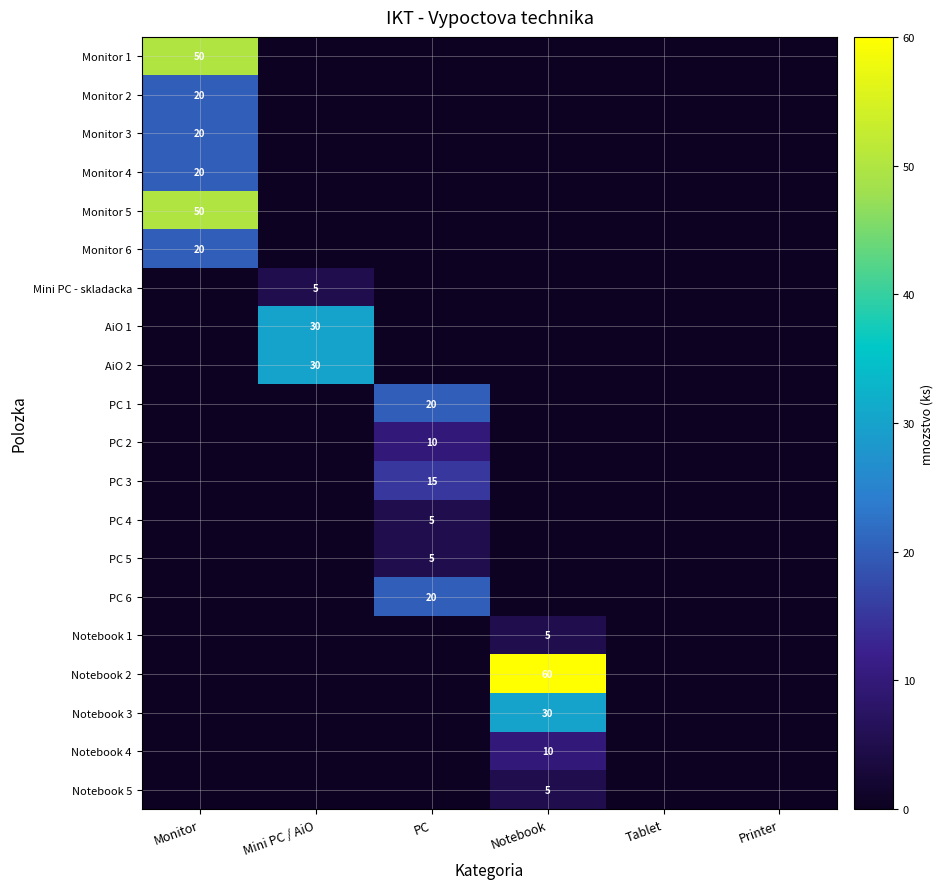

The Monitor 6 series shows 20 at Monitor. True or false?

True